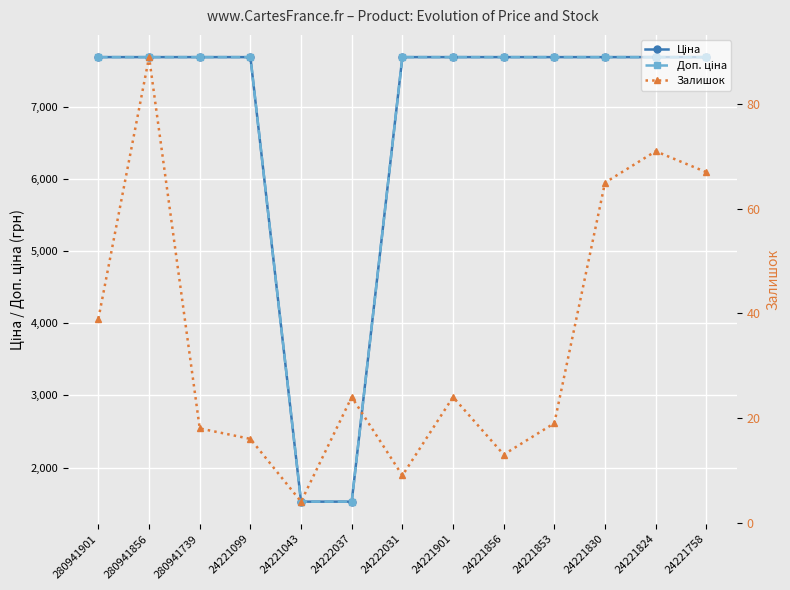

Rank the series by their maximum value, from lowest to highest.

Залишок, Ціна, Доп. ціна